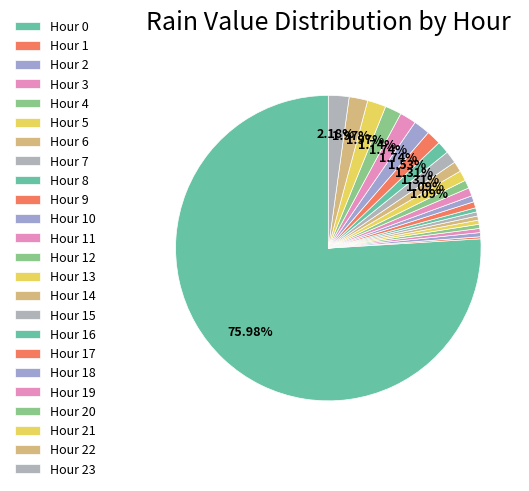

To the nearest percent, what is the difference between the largest and smallest slice percentages?

76%